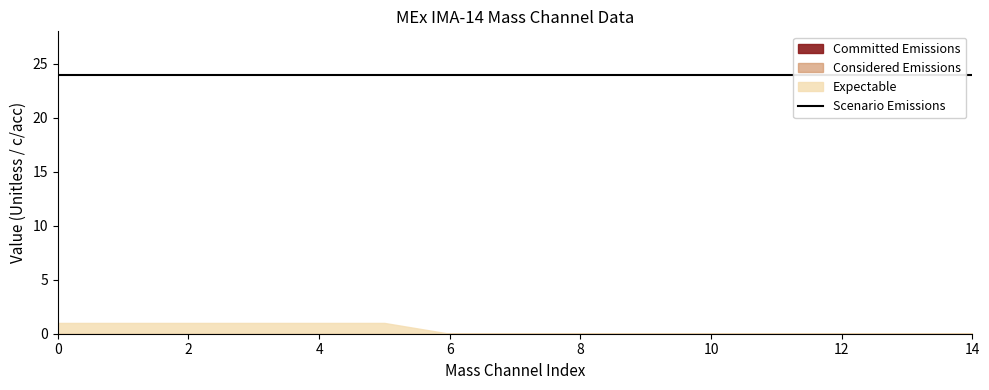

Which has a higher value, Mass Channel 13 or Mass Channel 3?

Mass Channel 13